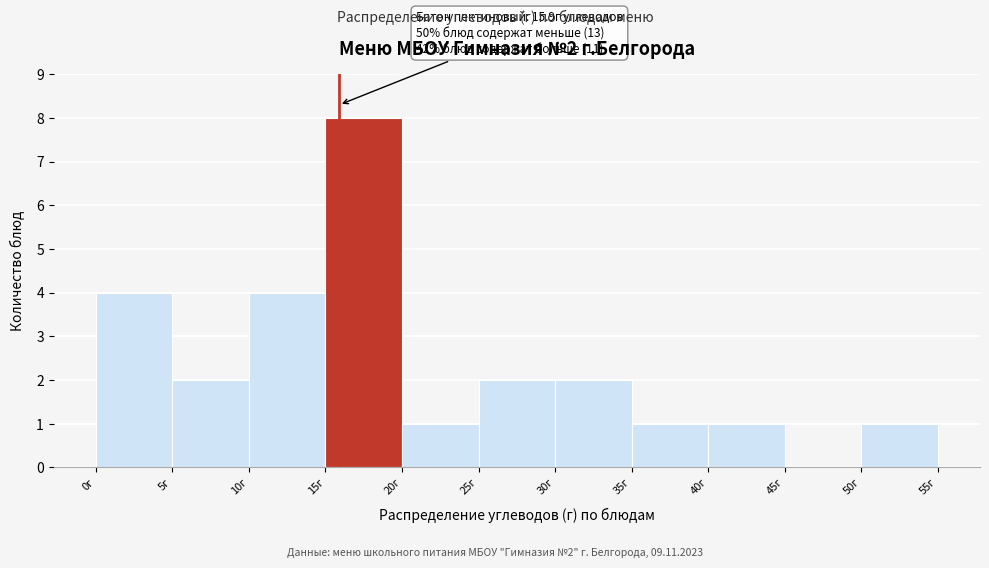

Over which range of the x-axis is the bar tallest?

15 to 20